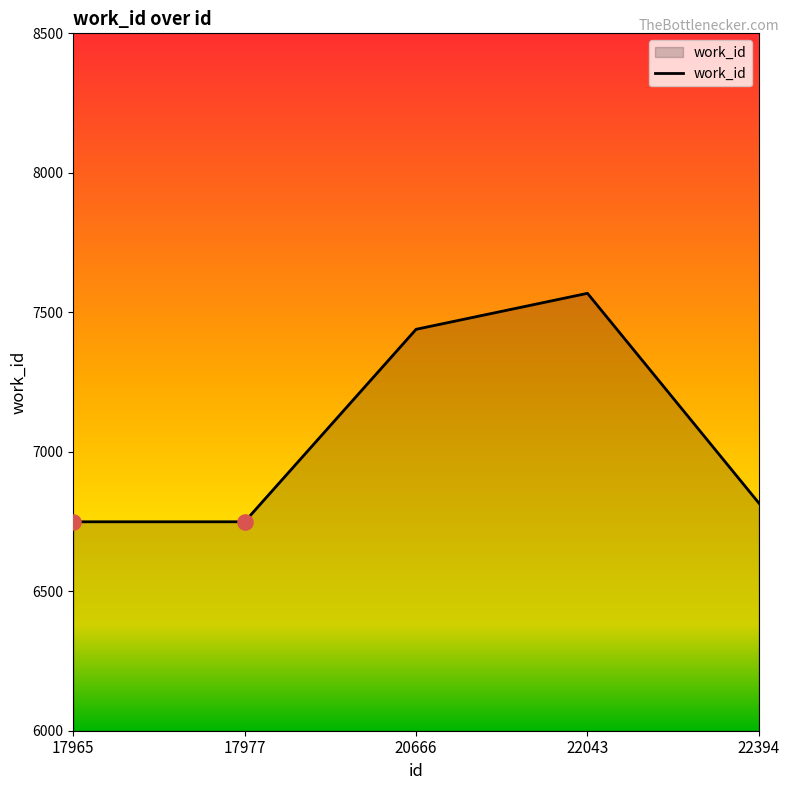

What is the ratio of the value at 20666 to the value at 17977?

1.1